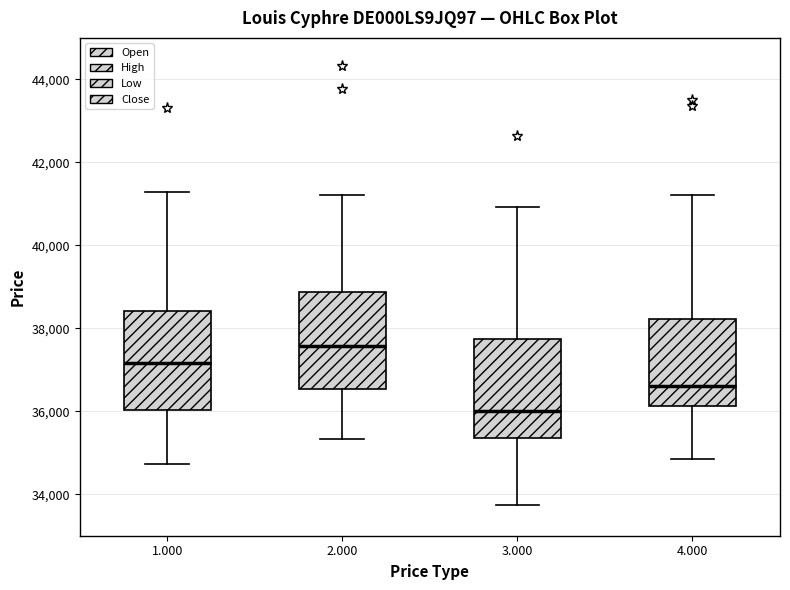

Which box's median line is the lowest?

3.000